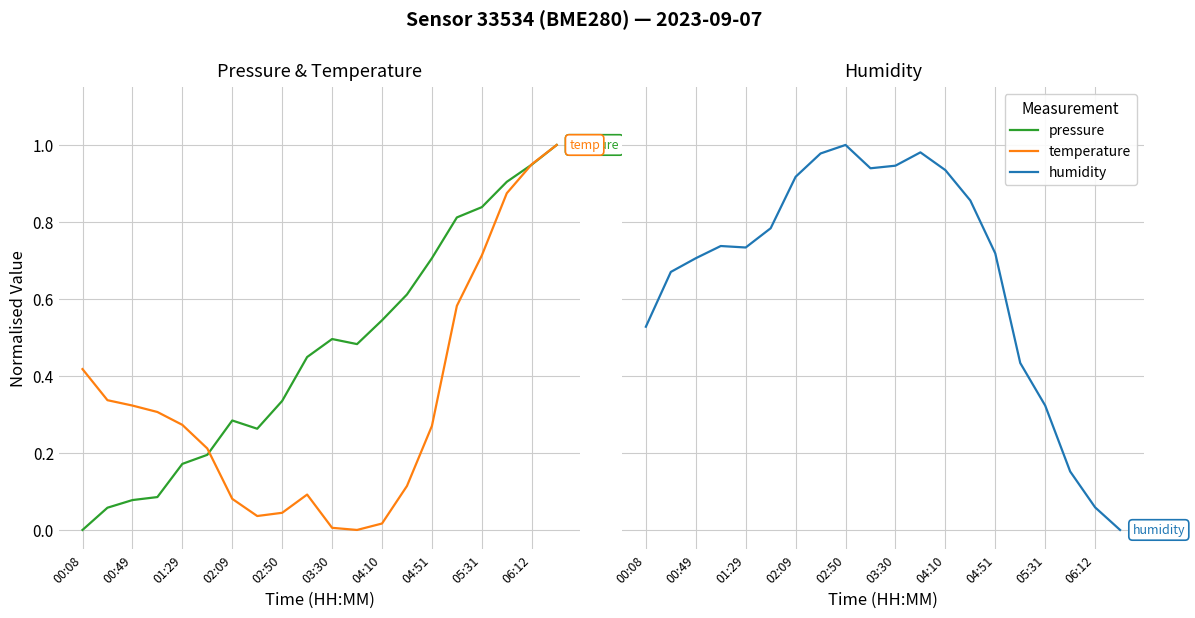

How many intersections are there between temperature and pressure?

2